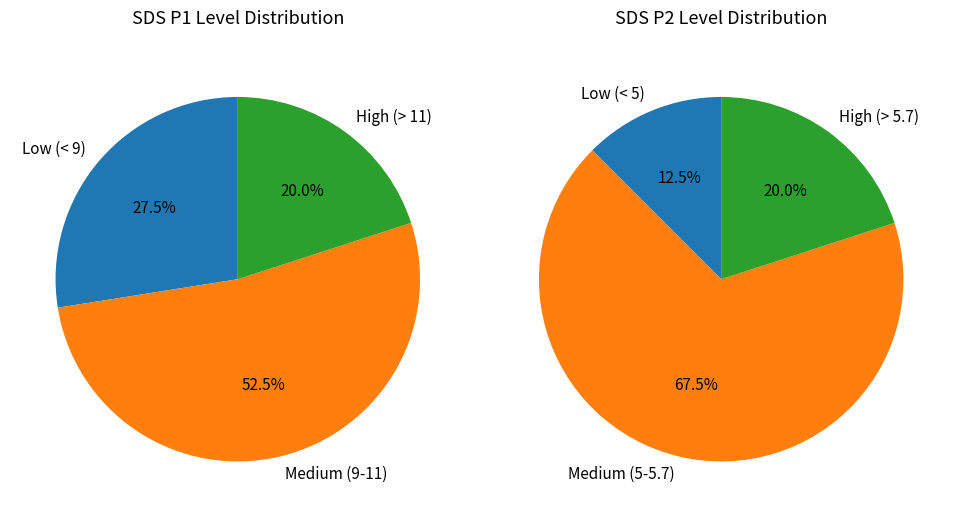

Rank the series at 10 from lowest to highest value.

SDS_P2, SDS_P1